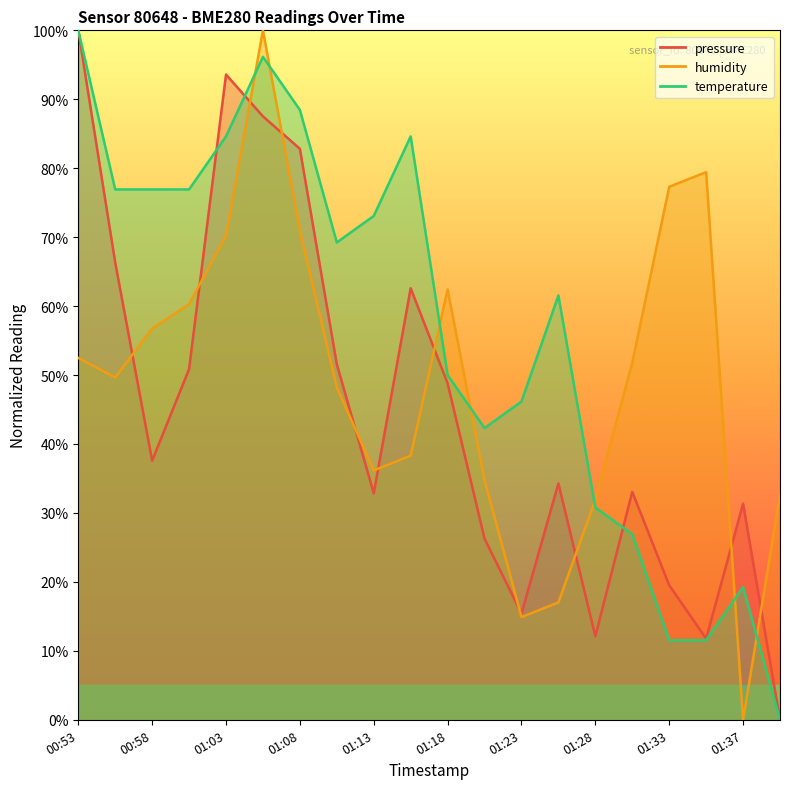

What is the greatest value displayed?

100.0